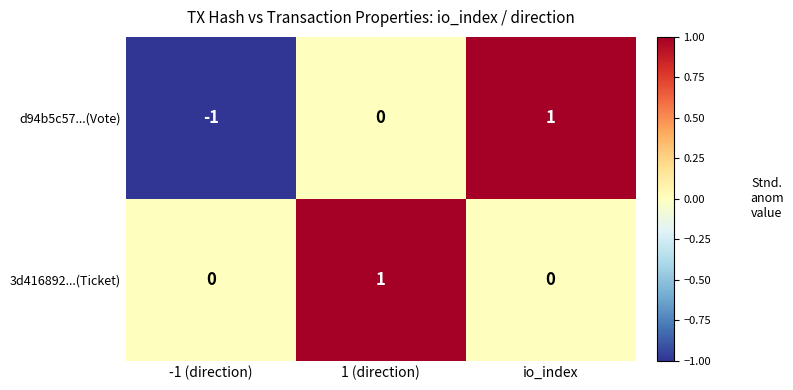

Rank the series by their average value, from lowest to highest.

d94b5c57...(Vote), 3d416892...(Ticket)